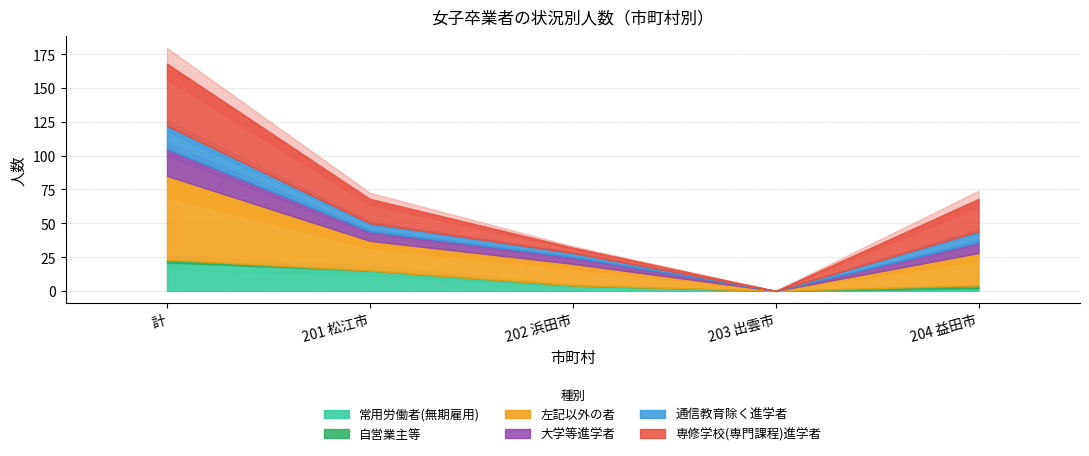

True or false: 通信教育除く進学者 and 大学等進学者 cross at least once.

False